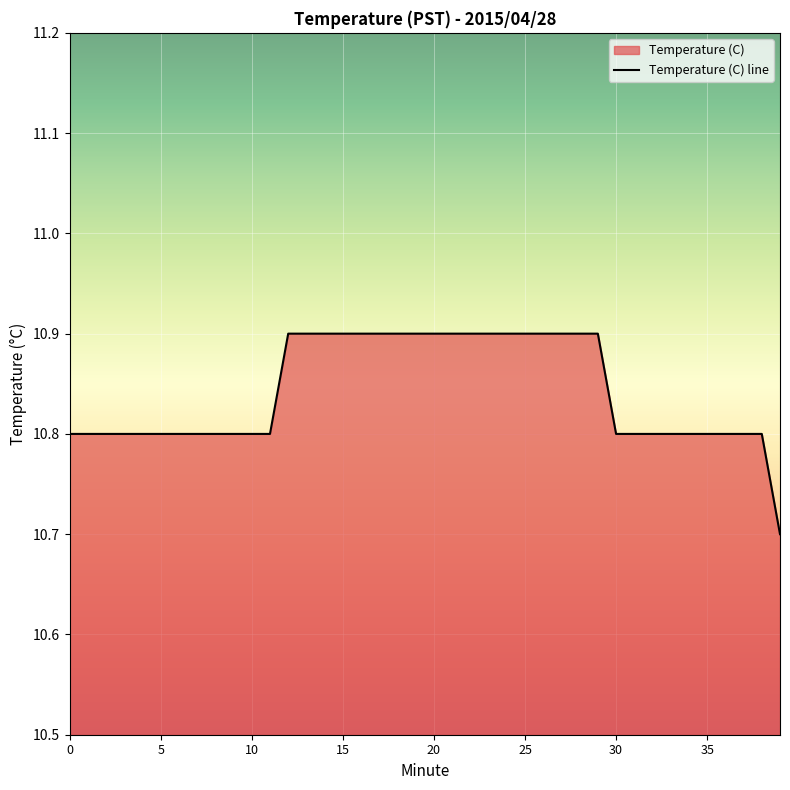

What is the sum of the values at 20 and 8?

21.7